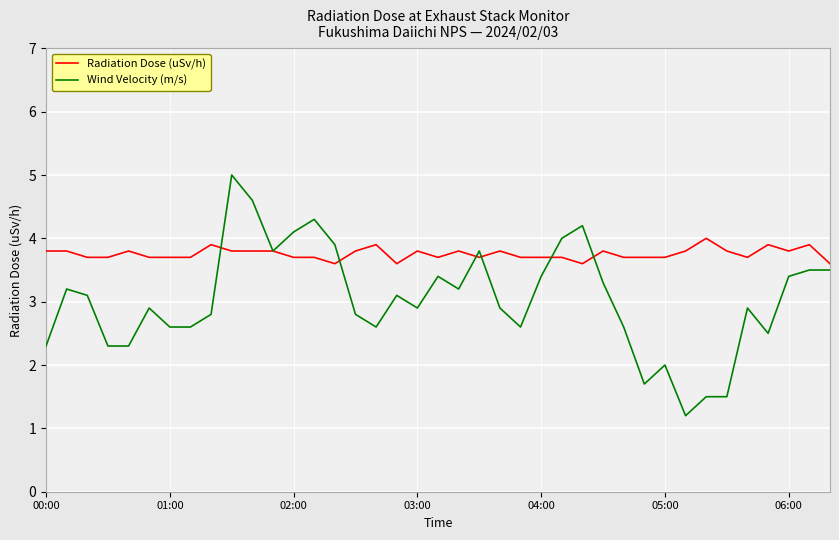

Reading left to right, transcribe all the data shown in this chart.

Radiation Dose (uSv/h): 3.8	3.8	3.7	3.7	3.8	3.7	3.7	3.7	3.9	3.8	3.8	3.8	3.7	3.7	3.6	3.8	3.9	3.6	3.8	3.7	3.8	3.7	3.8	3.7	3.7	3.7	3.6	3.8	3.7	3.7	3.7	3.8	4.0	3.8	3.7	3.9	3.8	3.9	3.6
Wind Velocity (m/s): 2.3	3.2	3.1	2.3	2.3	2.9	2.6	2.6	2.8	5.0	4.6	3.8	4.1	4.3	3.9	2.8	2.6	3.1	2.9	3.4	3.2	3.8	2.9	2.6	3.4	4.0	4.2	3.3	2.6	1.7	2.0	1.2	1.5	1.5	2.9	2.5	3.4	3.5	3.5